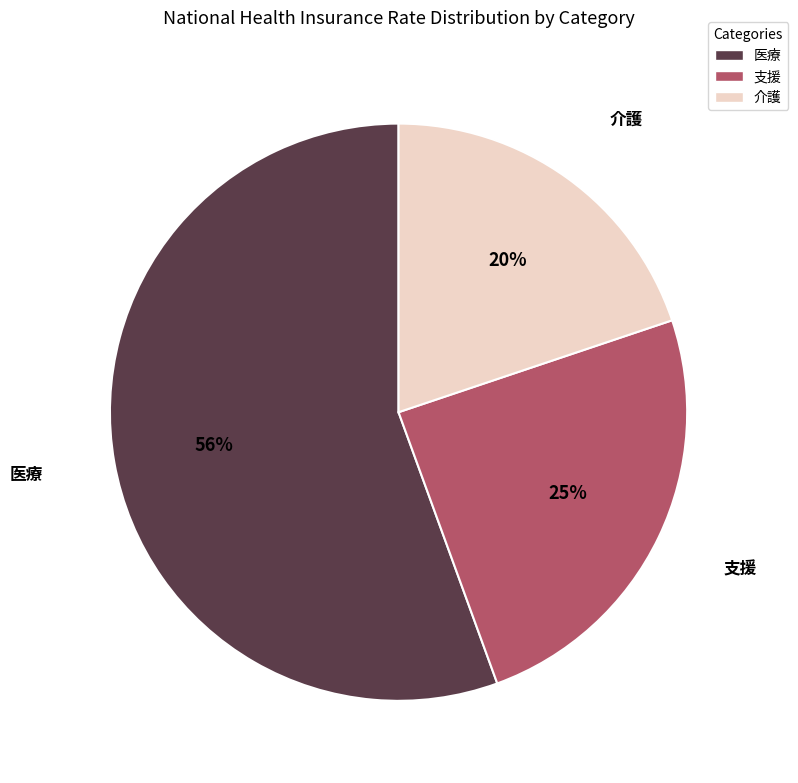

To the nearest percent, what is the combined percentage of 支援 and 医療?

80%